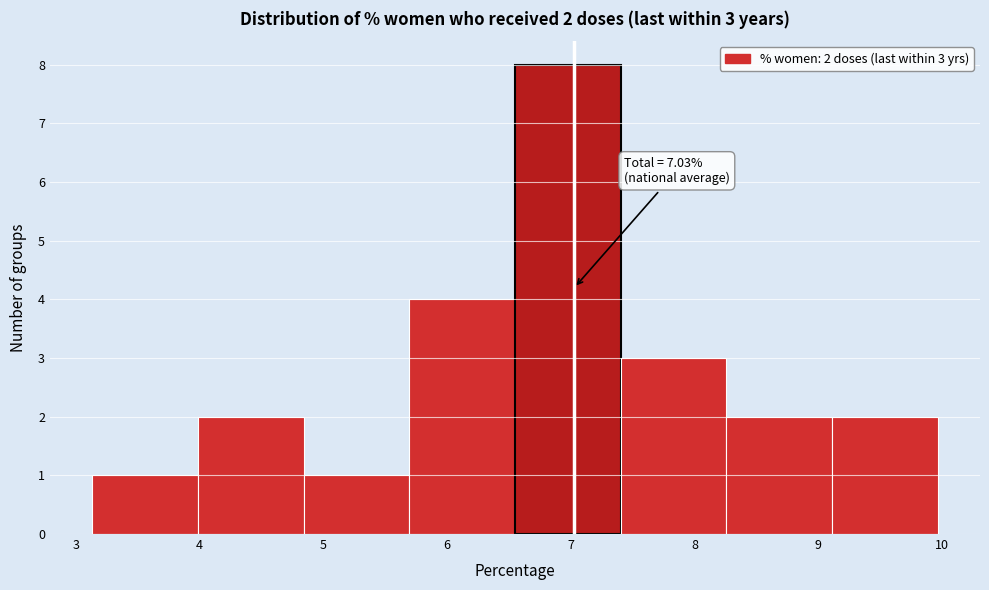

Over which range of the x-axis is the bar tallest?

6.5 to 7.4